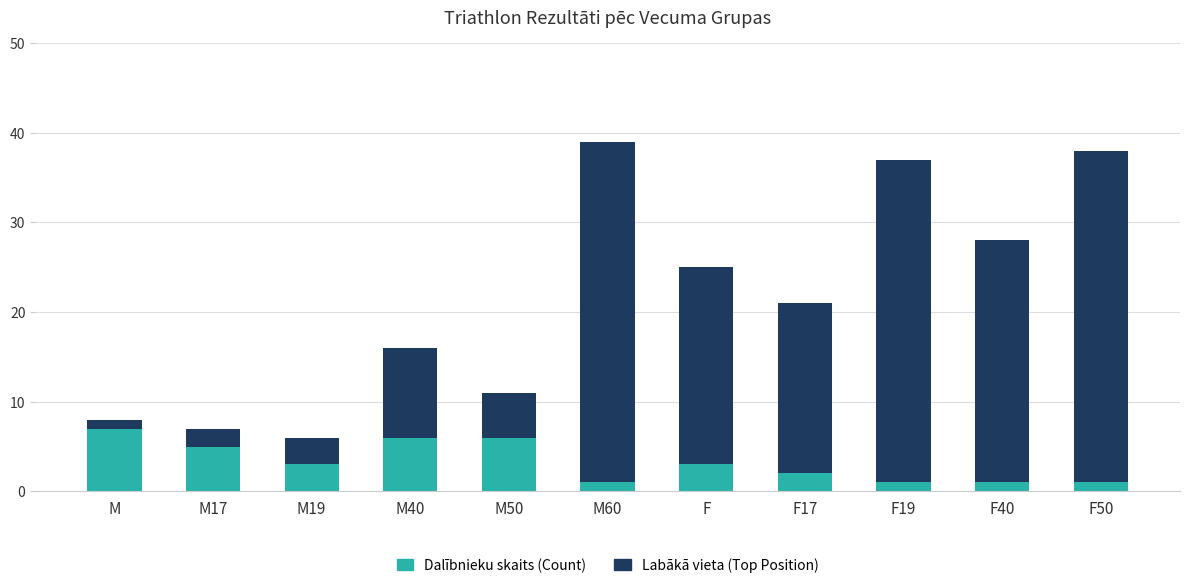

What is the average value of the Dalībnieku skaits (Count) series?

3